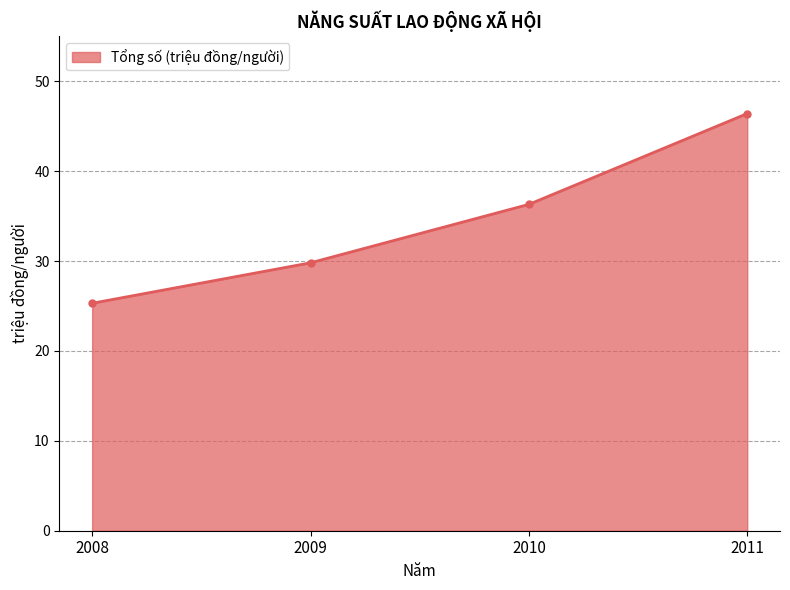

Does the chart have visible grid lines?

Yes